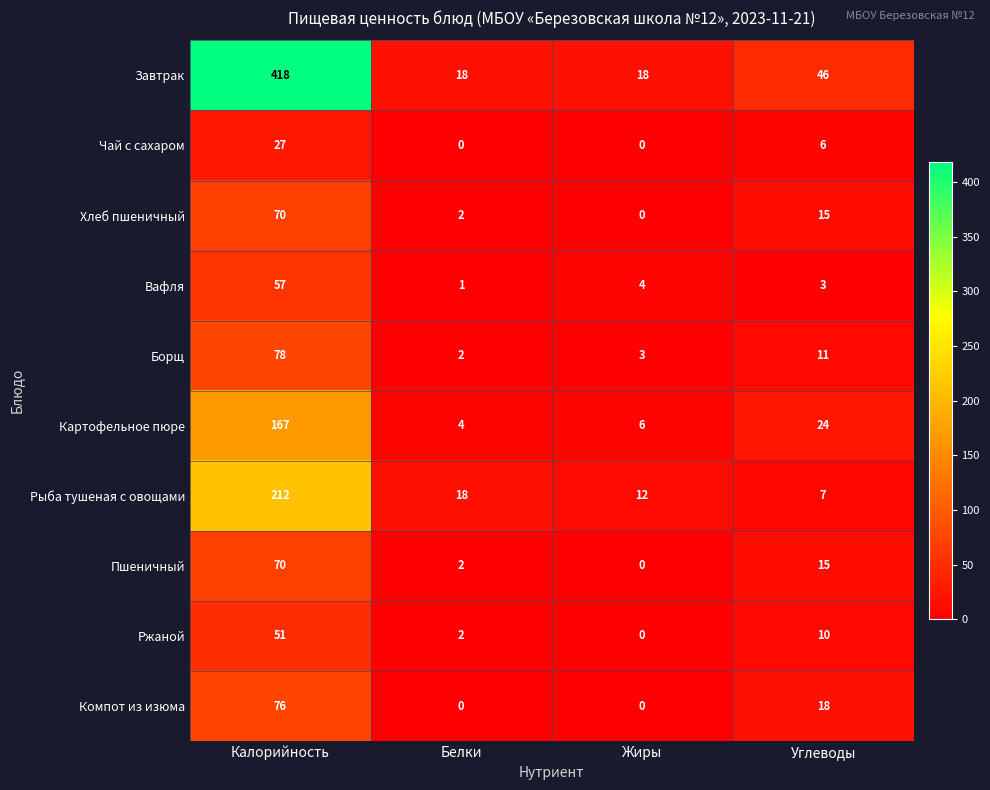

What is the difference between the second highest and minimum values in the Хлеб пшеничный series?

15